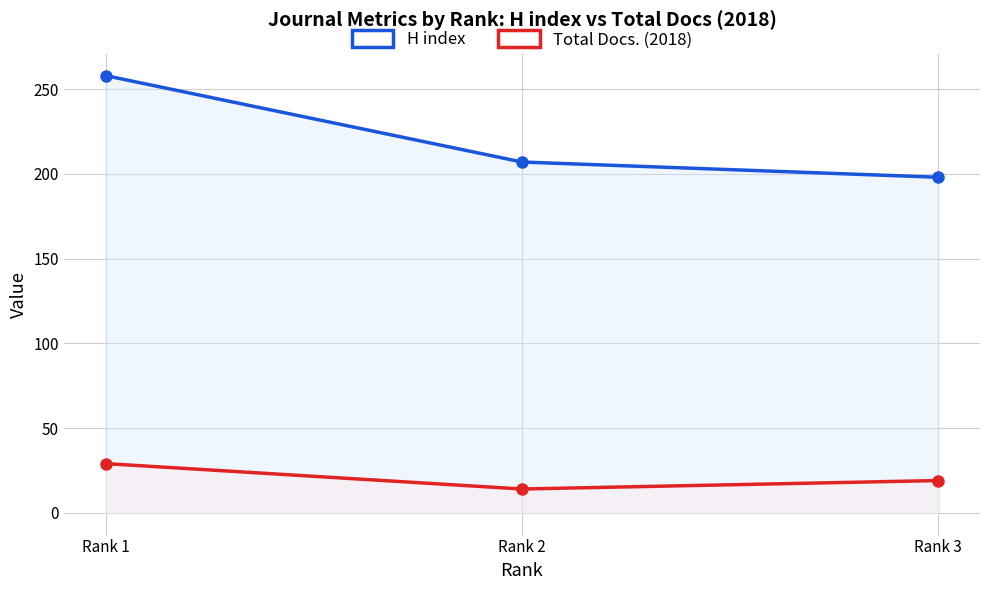

What is the sum of all H index values?

663